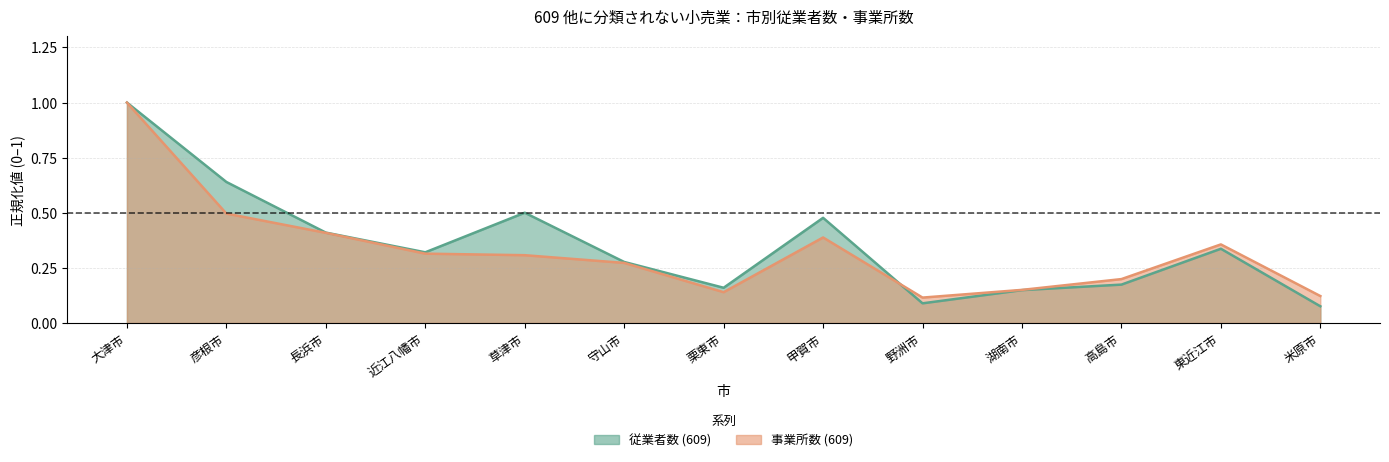

Which has a higher value, 甲賀市 or 草津市?

草津市